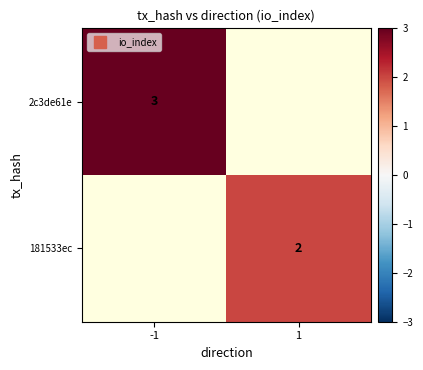

What is the smallest value displayed?

2.0